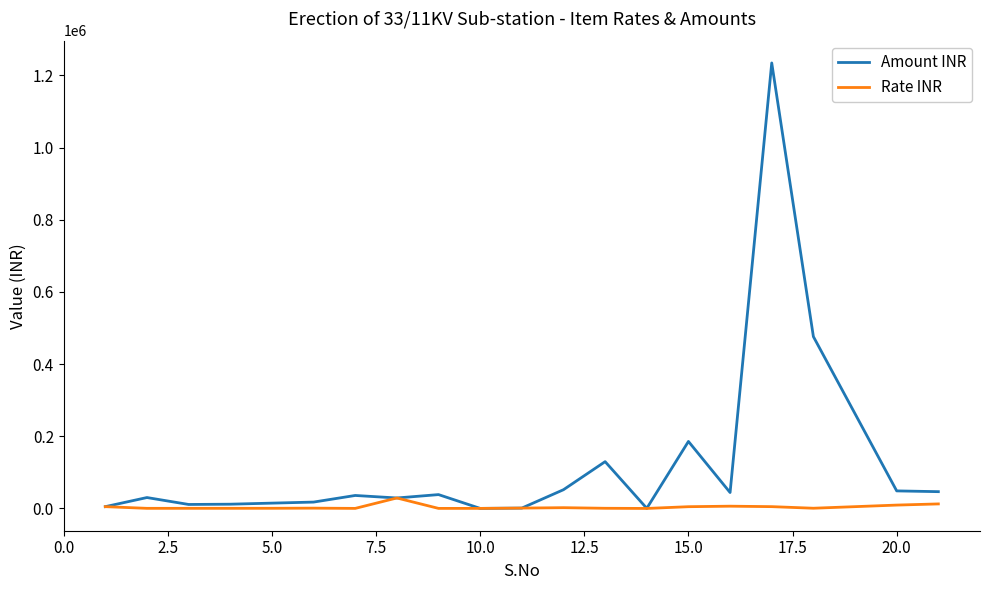

Which series has the largest total across all categories?

Amount INR